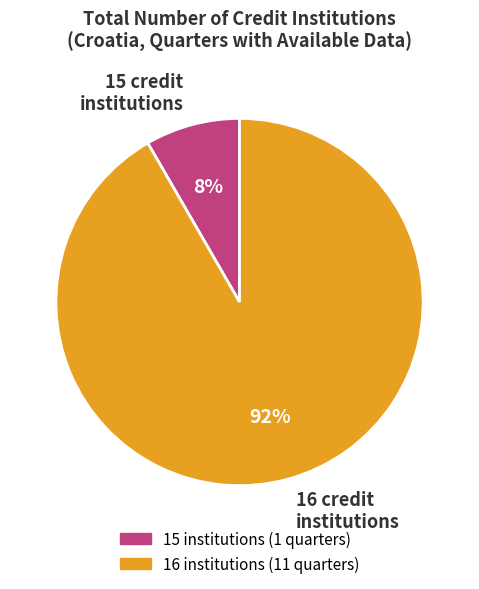

True or false: 15 credit institutions accounts for 8% of the total.

True